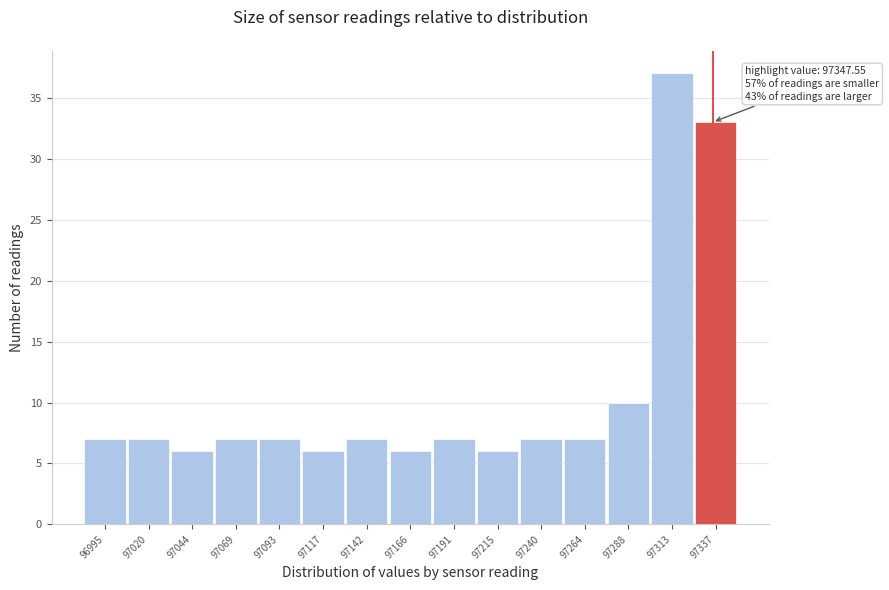

Reading left to right, transcribe all the data shown in this chart.

7	7	6	7	7	6	7	6	7	6	7	7	10	37	33